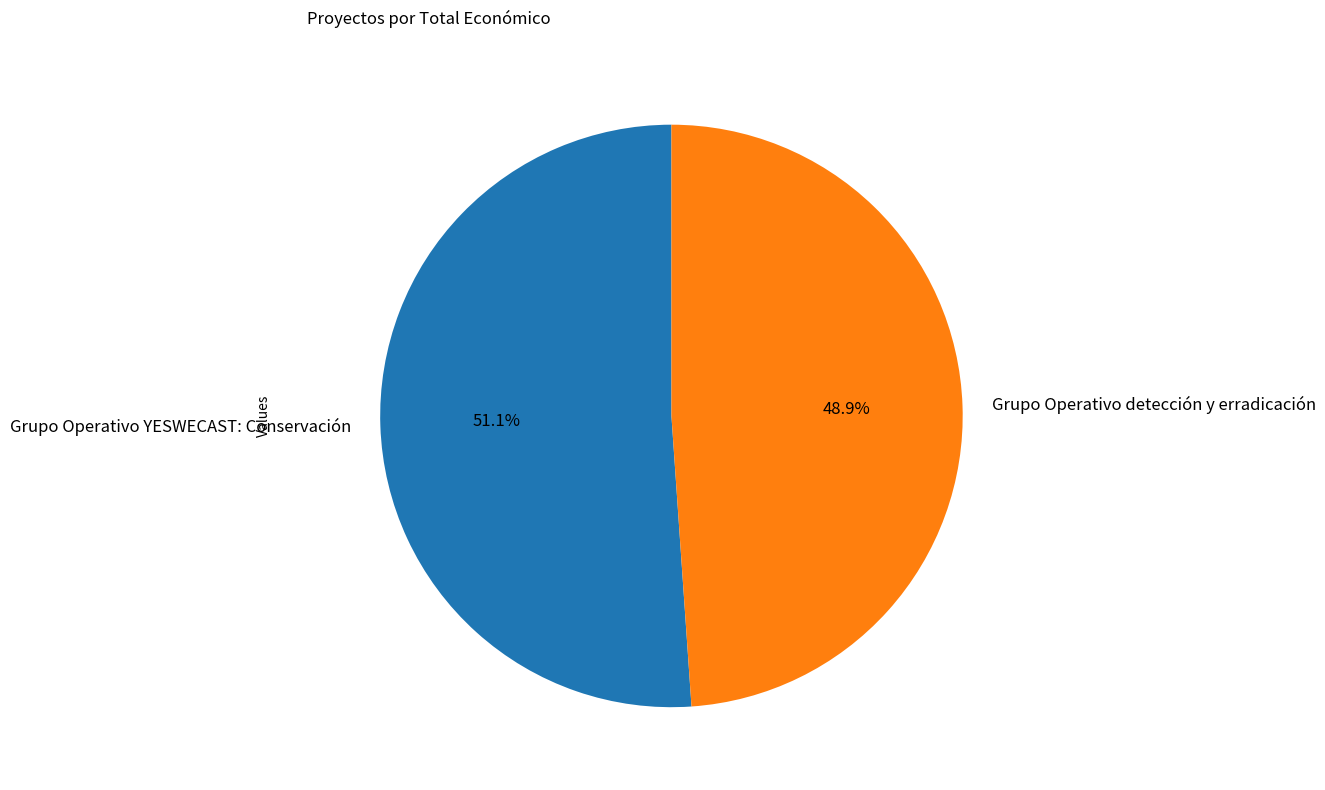

To the nearest percent, what is the difference between the largest and smallest slice percentages?

2%